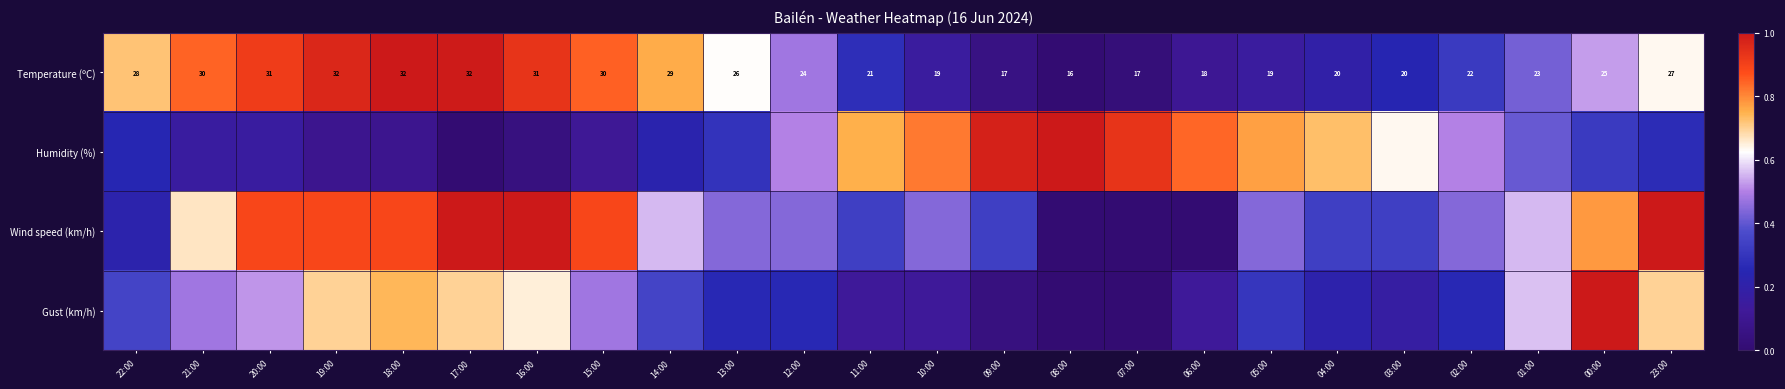

Rank the series at 05:00 from highest to lowest value.

Humidity (%), Wind speed (km/h), Gust (km/h), Temperature (ºC)